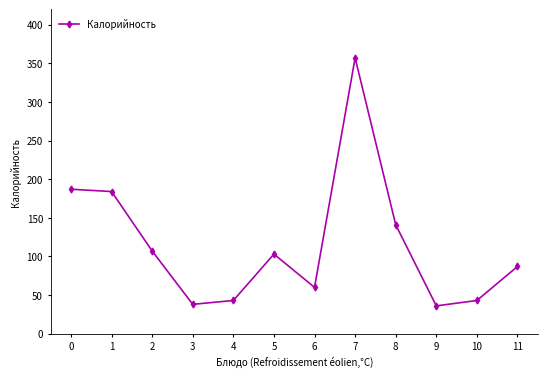

Approximately how many times larger is the value at 4 compared to 5?

0.4